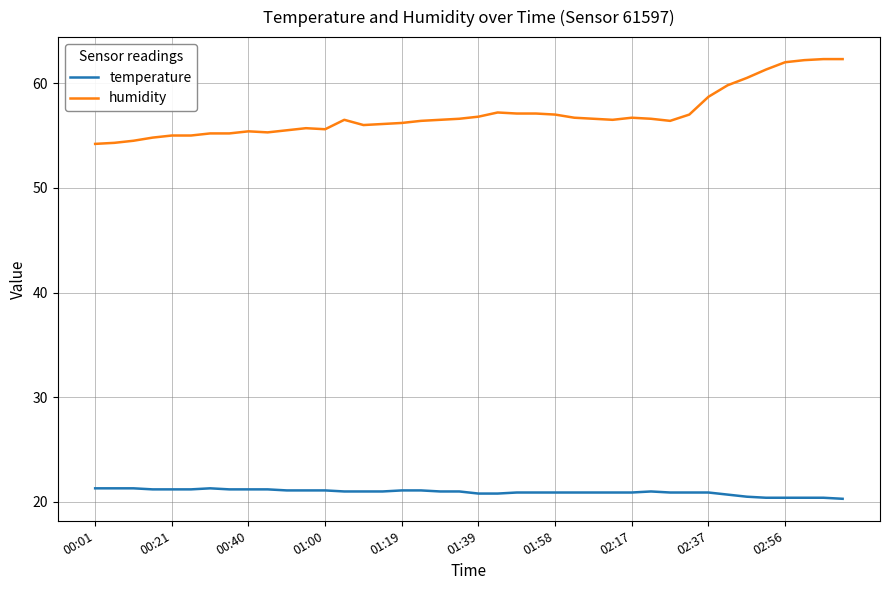

List the series in order of their peak value, lowest first.

temperature, humidity